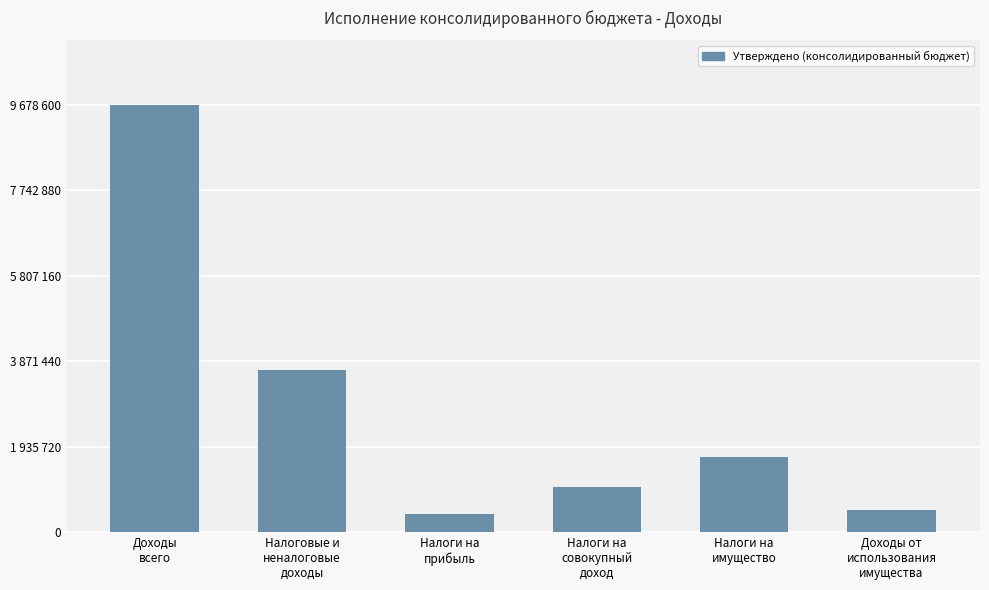

True or false: the data shows 1705200 at Налоги на
имущество.

True